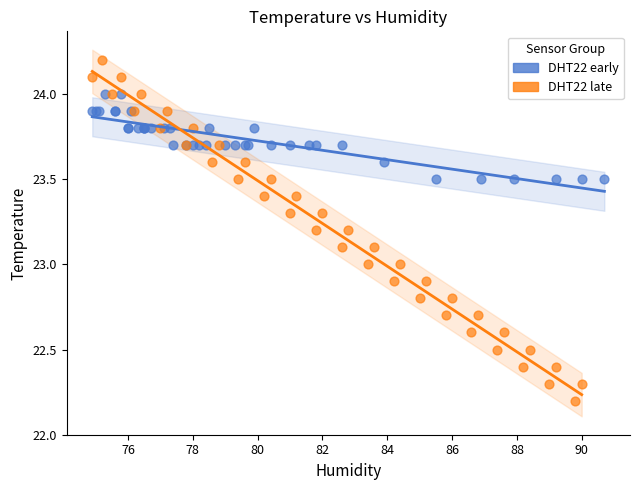

Which series contains the lowest Y value?

DHT22 late